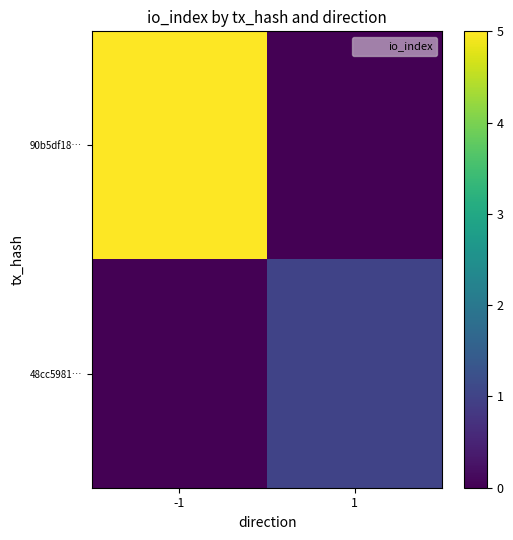

Between 1 and -1, which is larger?

-1